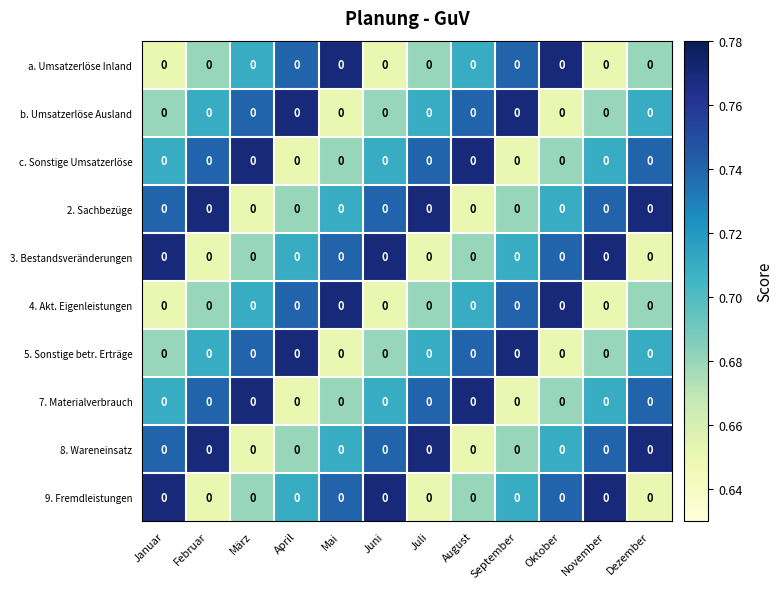

What is the difference between the second highest and second lowest values in the 5. Sonstige betr. Erträge series?

0.1